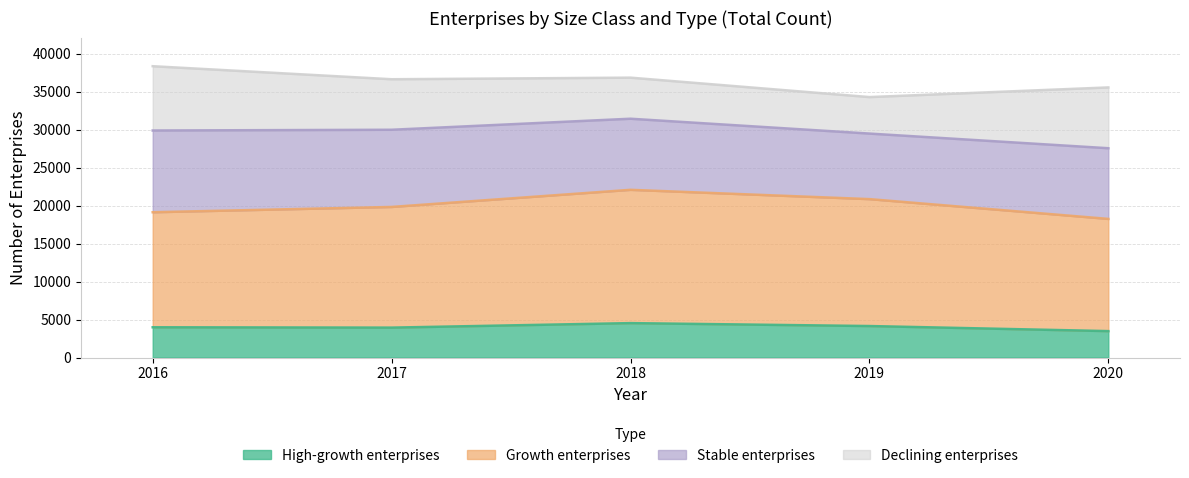

What is the total value across all series at 2016?

38346